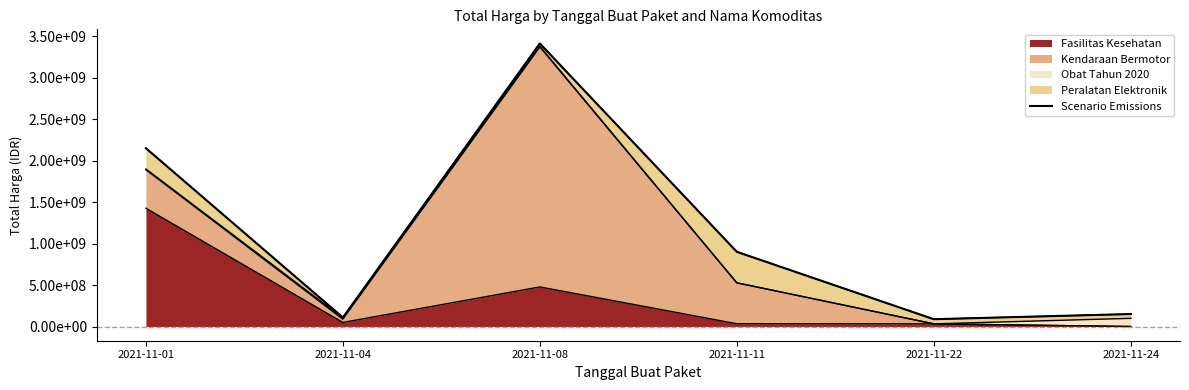

Rank the categories by value from highest to lowest.

2021-11-08, 2021-11-01, 2021-11-11, 2021-11-24, 2021-11-04, 2021-11-22